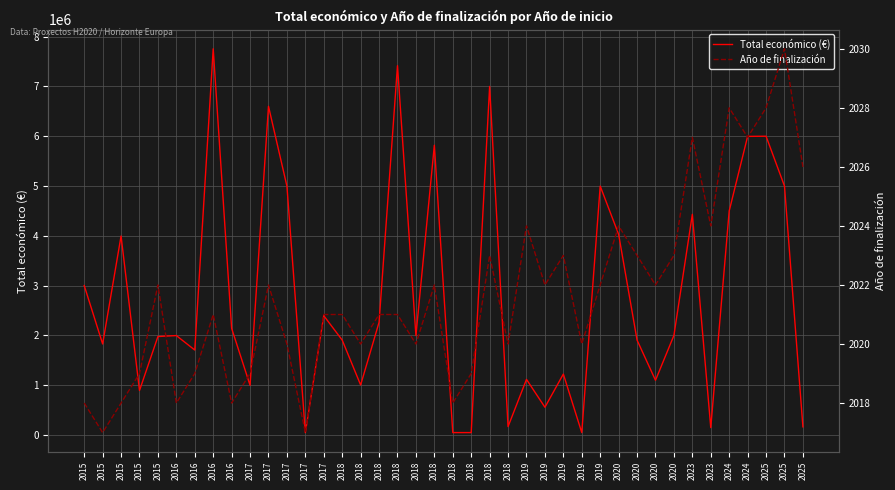

What is the lowest value of the Total económico (€) series?

50000